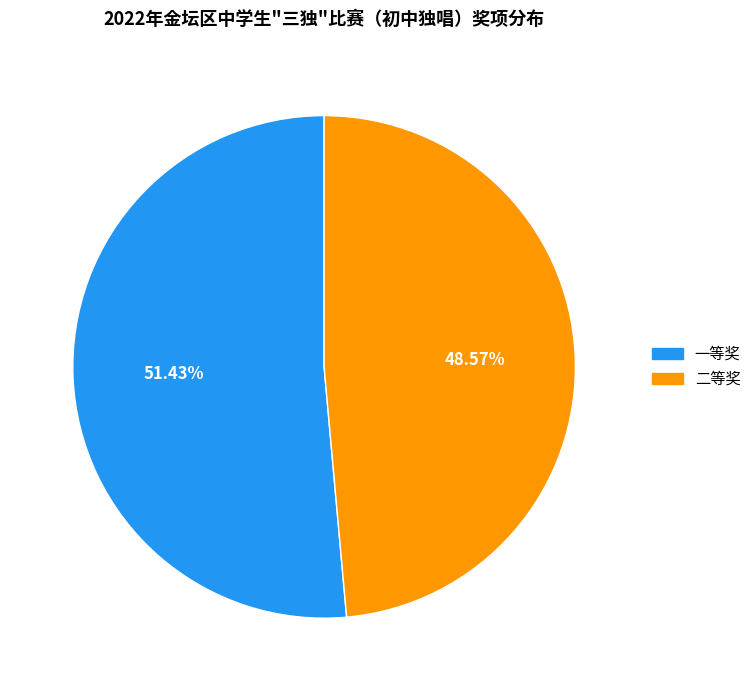

The 二等奖 slice represents 49% of the pie. True or false?

True